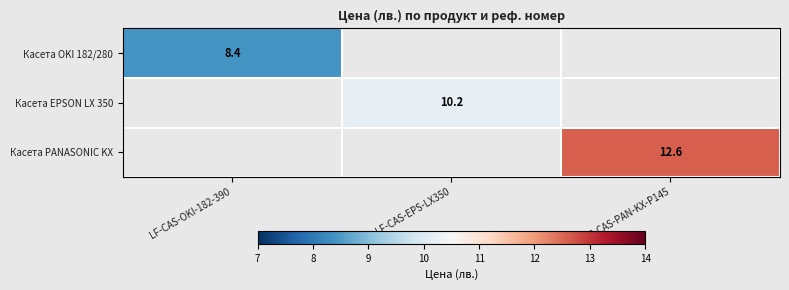

Is it true that Касета PANASONIC KX equals 20.1 at LF-CAS-PAN-KX-P145?

False